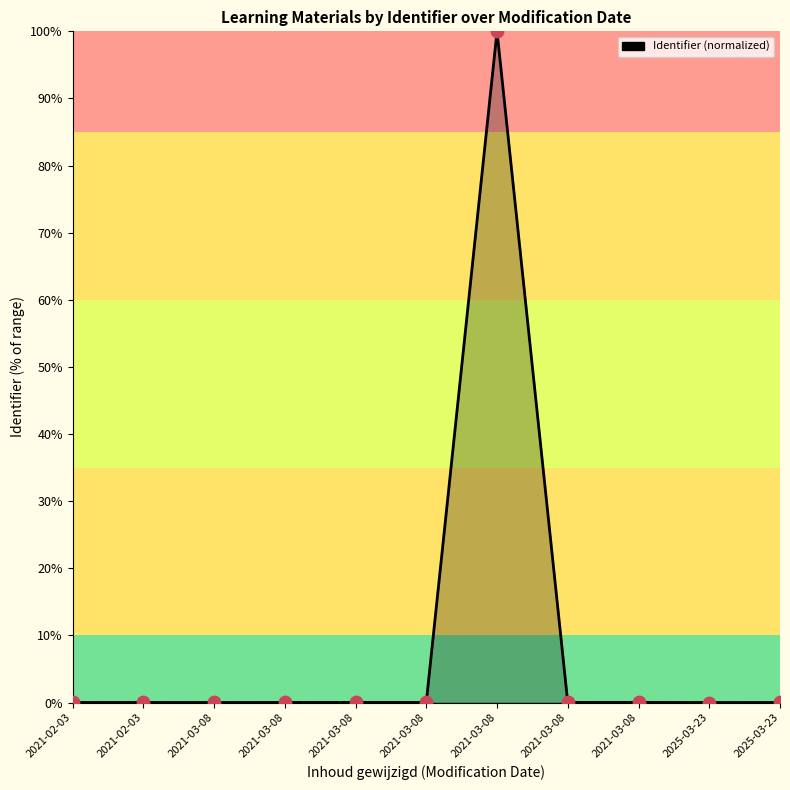

Does the chart have visible grid lines?

No